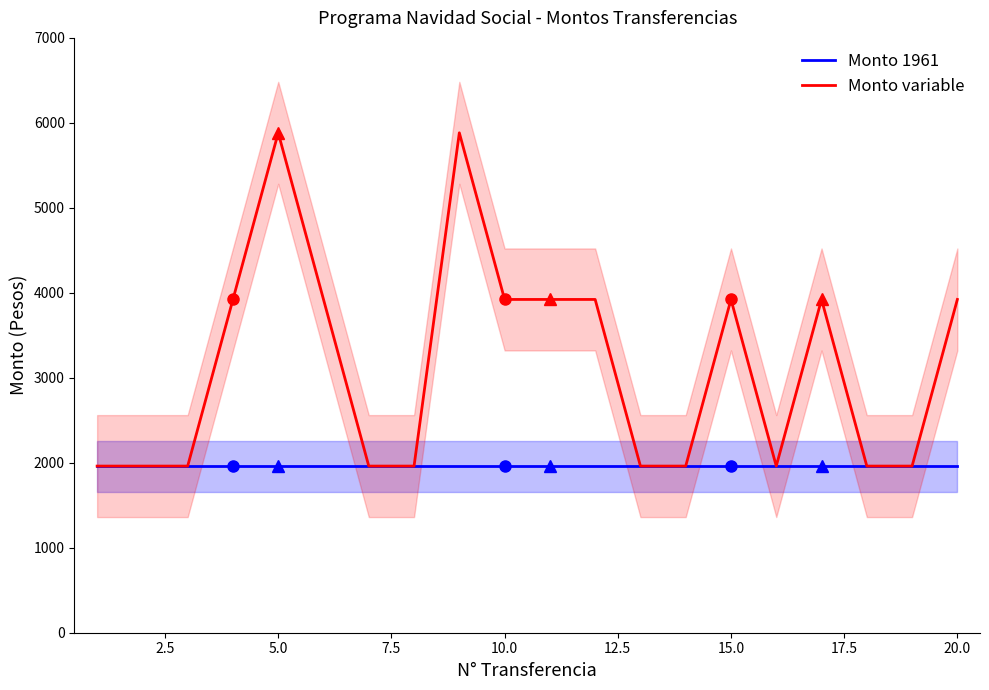

What is the highest value of the Monto variable series?

5883